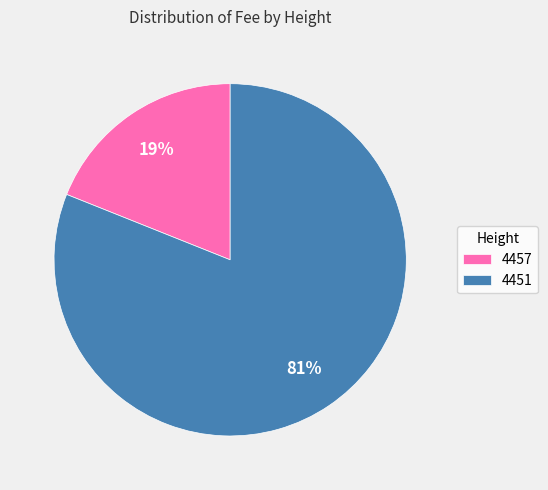

How many slices are in this pie chart?

2